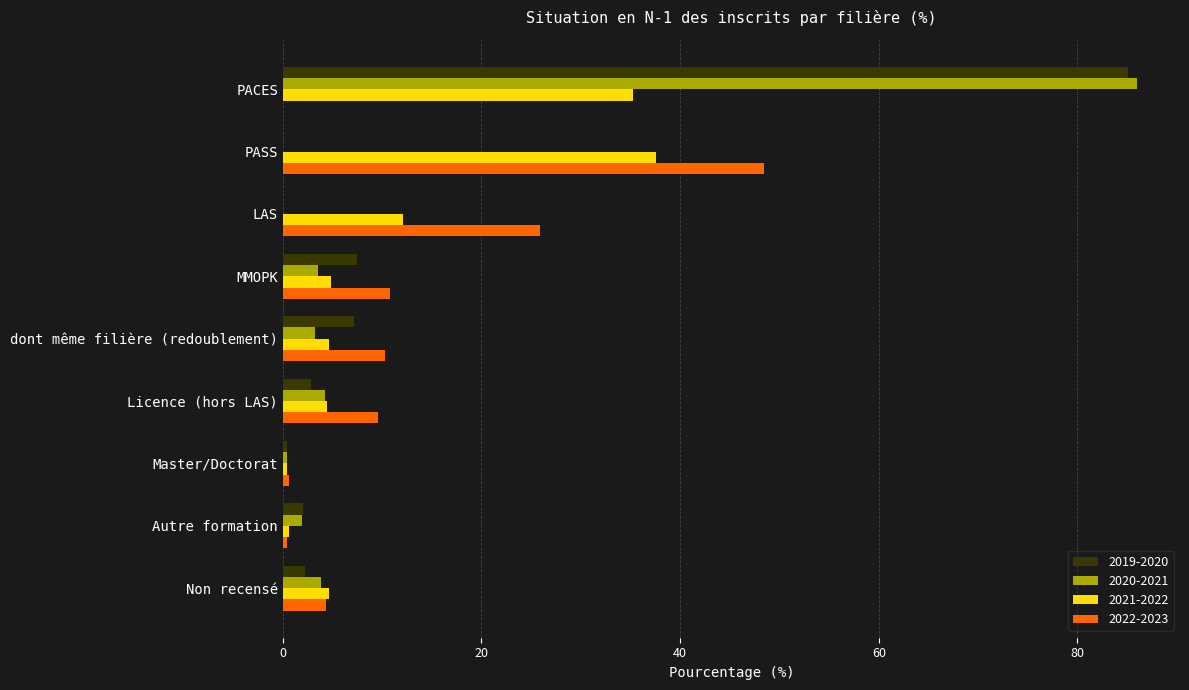

Which category has the highest value across all series?

PACES